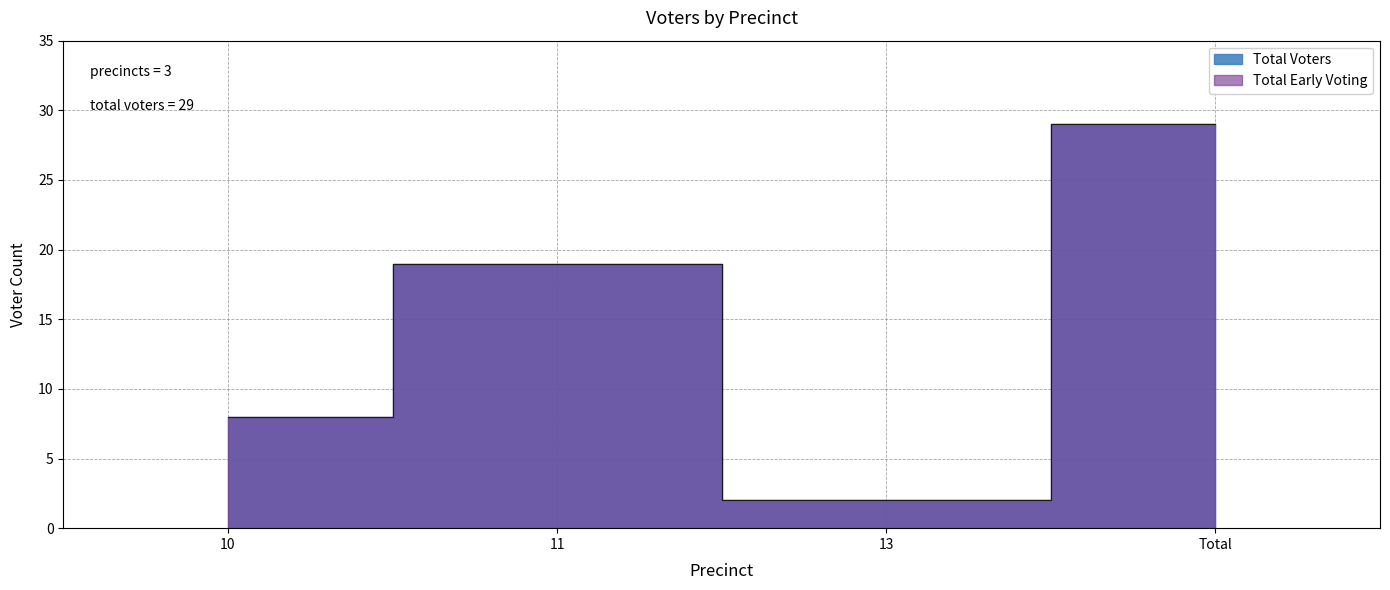

What is the change in value from 11 to Total?

+10